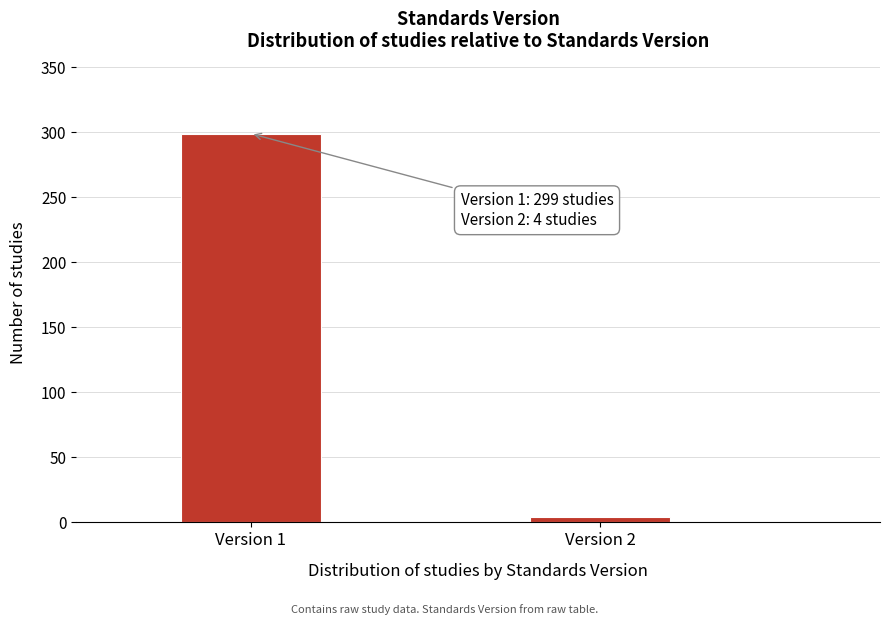

Reading left to right, extract all data points from this chart.

299	4